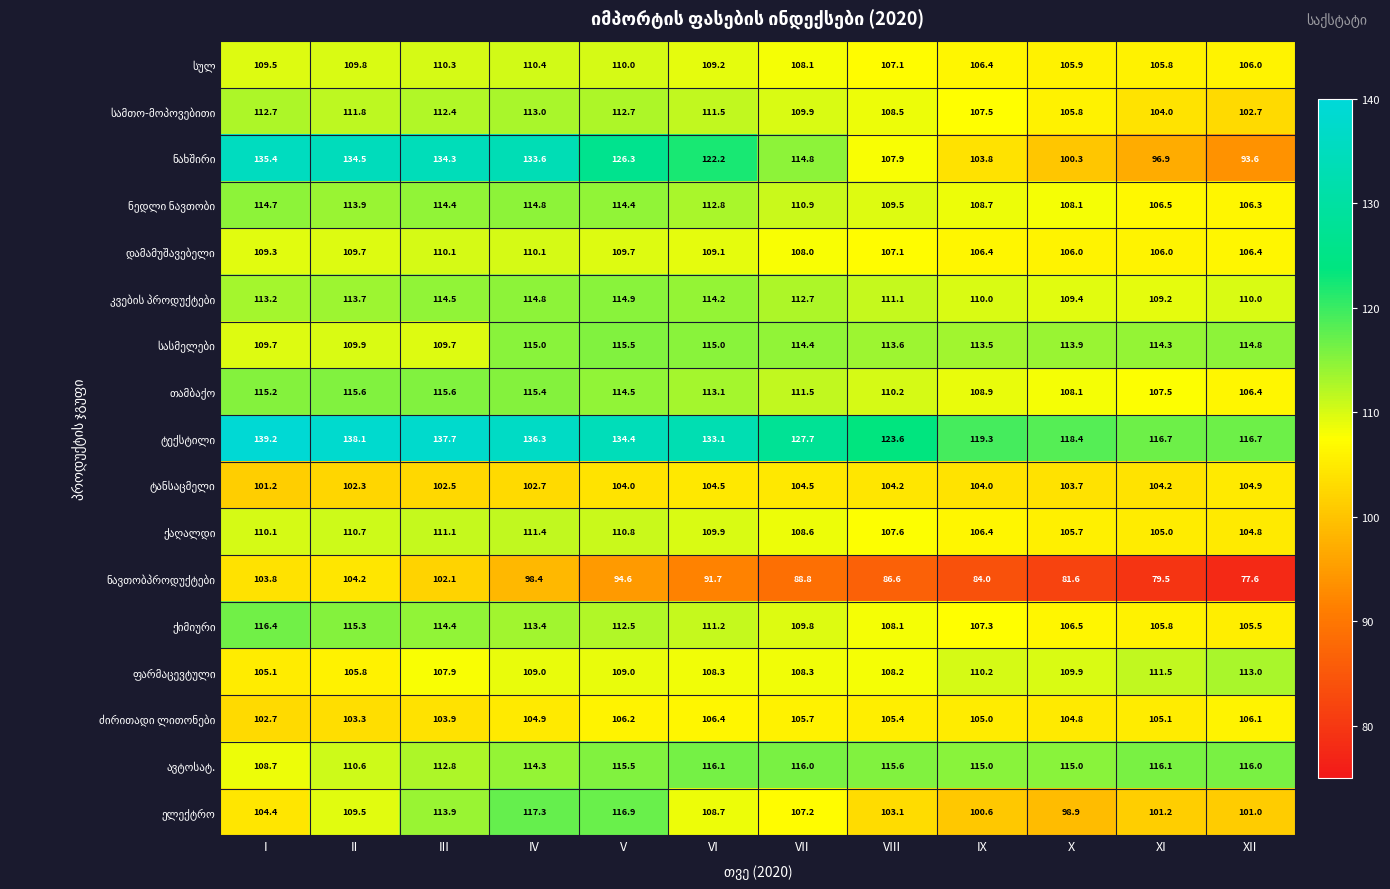

At which category is the sum across all series the highest?

IV